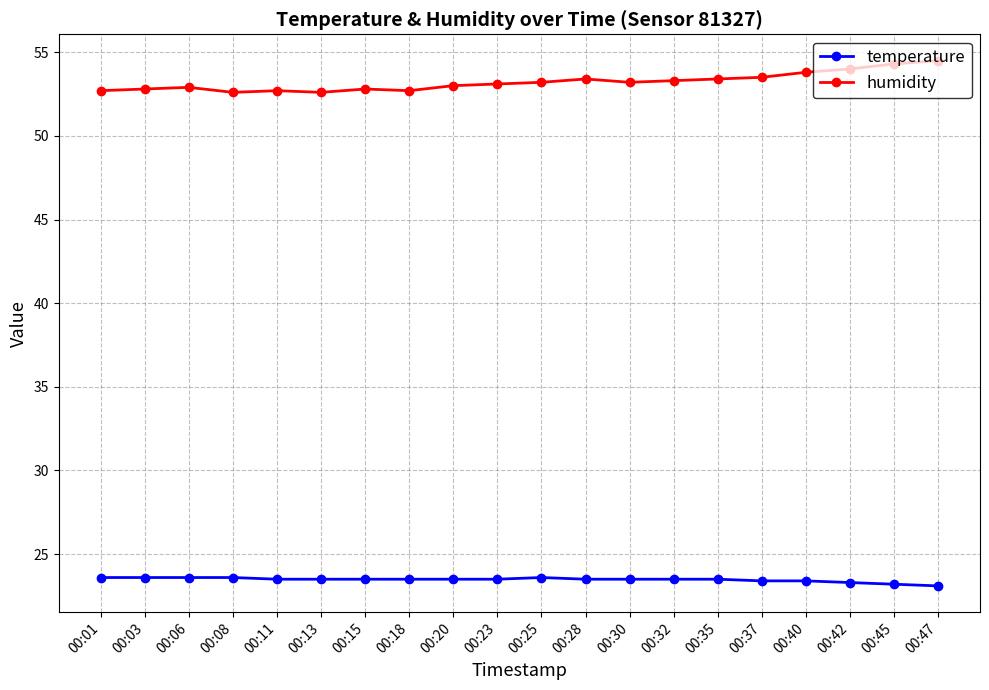

Which series has the largest total across all categories?

humidity